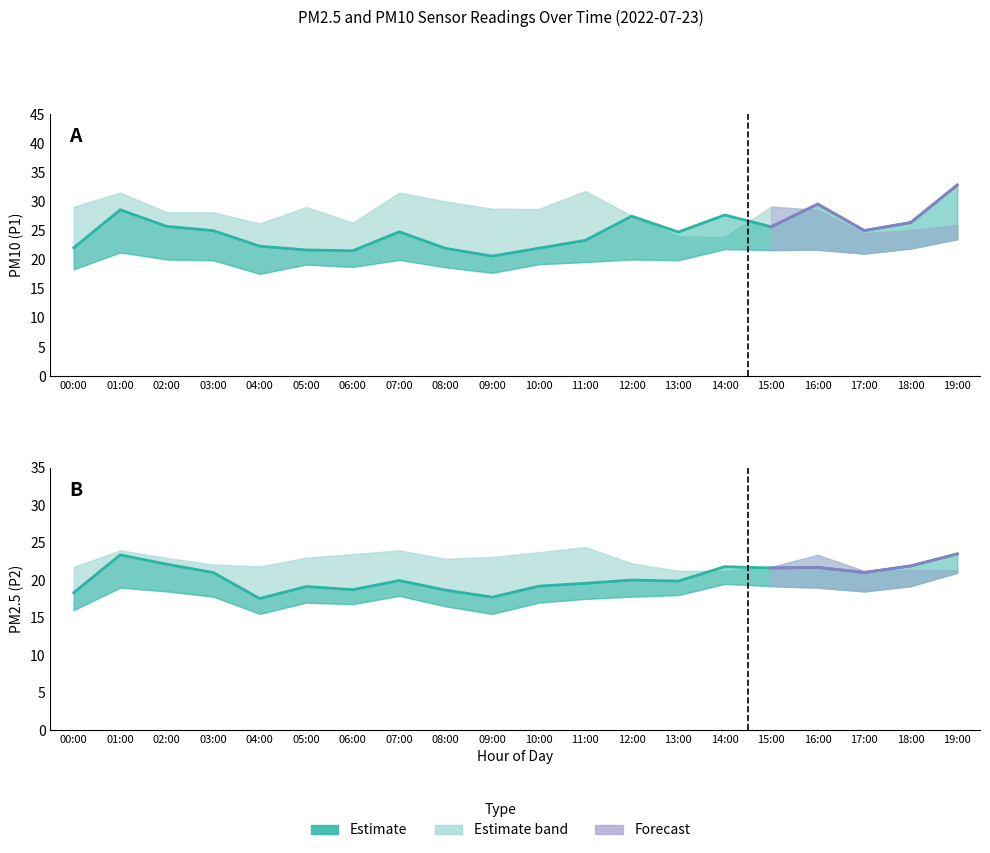

What is the label of the 15th point from the left?

14:00